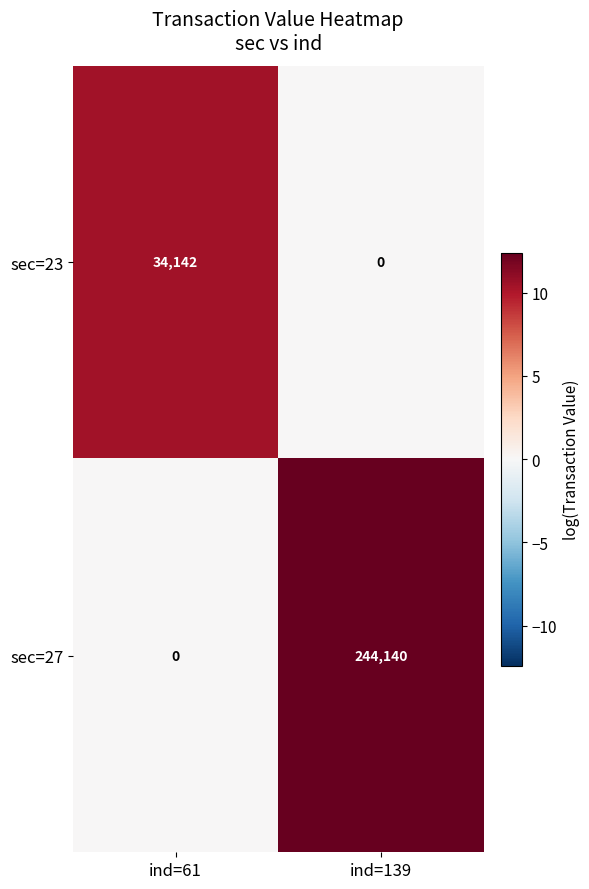

Reading left to right, transcribe all the data shown in this chart.

sec=23: 34142	0
sec=27: 0	244140